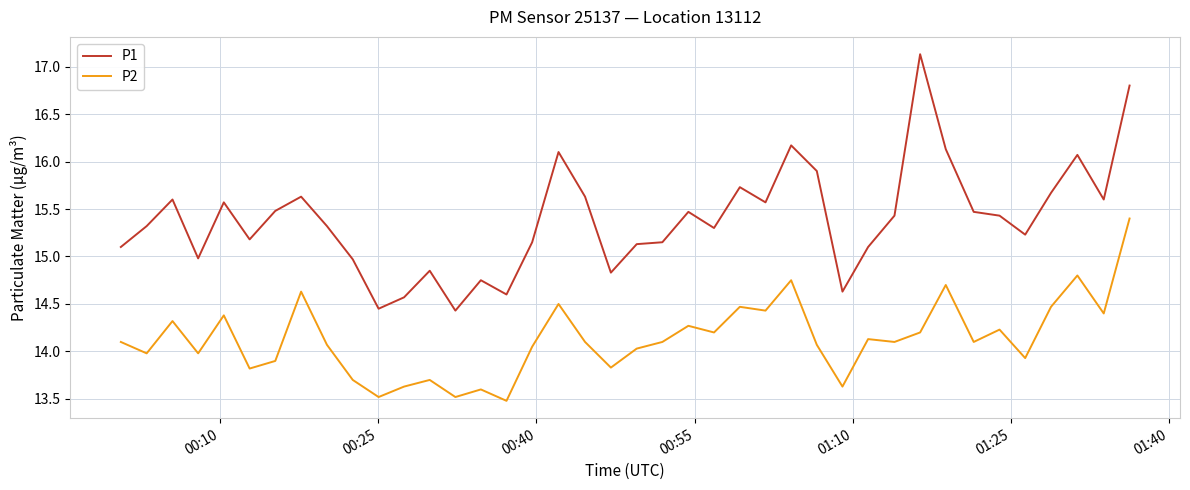

What is the minimum value shown in the chart?

13.5